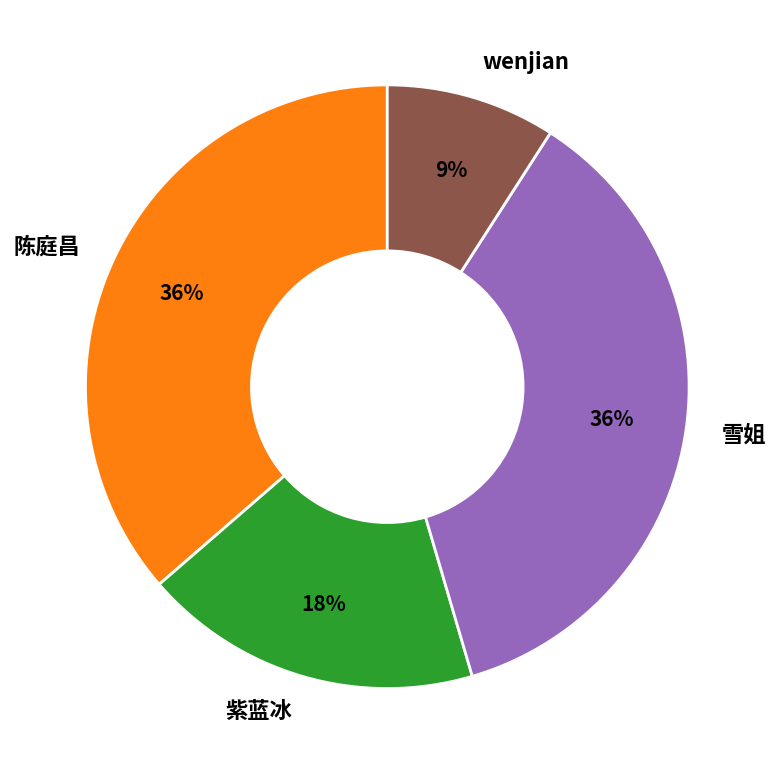

Which category has the smallest portion of the pie?

wenjian